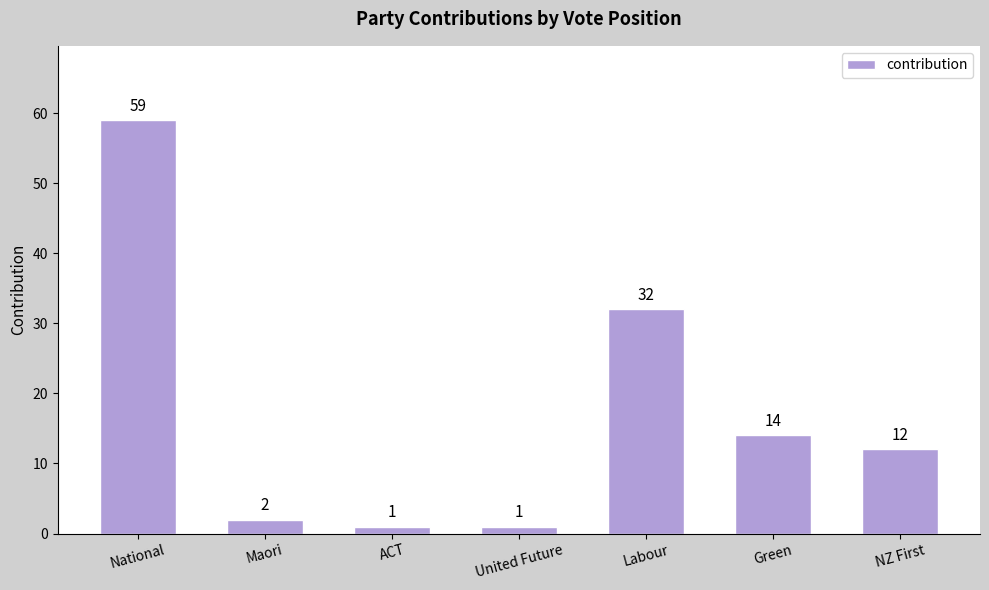

How many data points are less than 12?

3